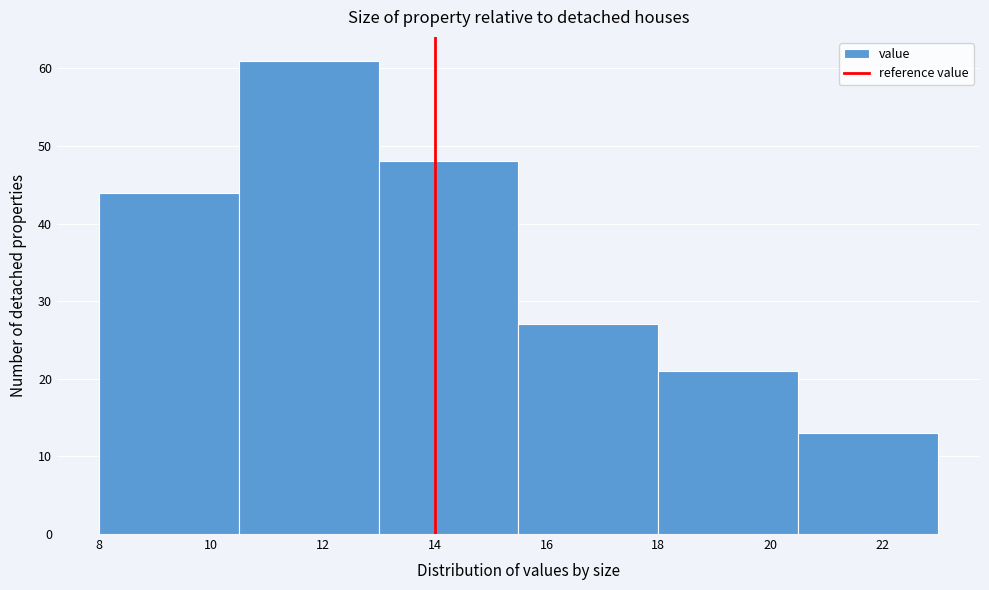

Reading left to right, transcribe this chart: for each bar, give the range it covers on the x-axis and its height. The values are not printed on the chart, so give them approximately, as read against the axis.

8.0 to 10.5: 44
10.5 to 13.0: 61
13.0 to 15.5: 48
15.5 to 18.0: 27
18.0 to 20.5: 21
20.5 to 23.0: 13